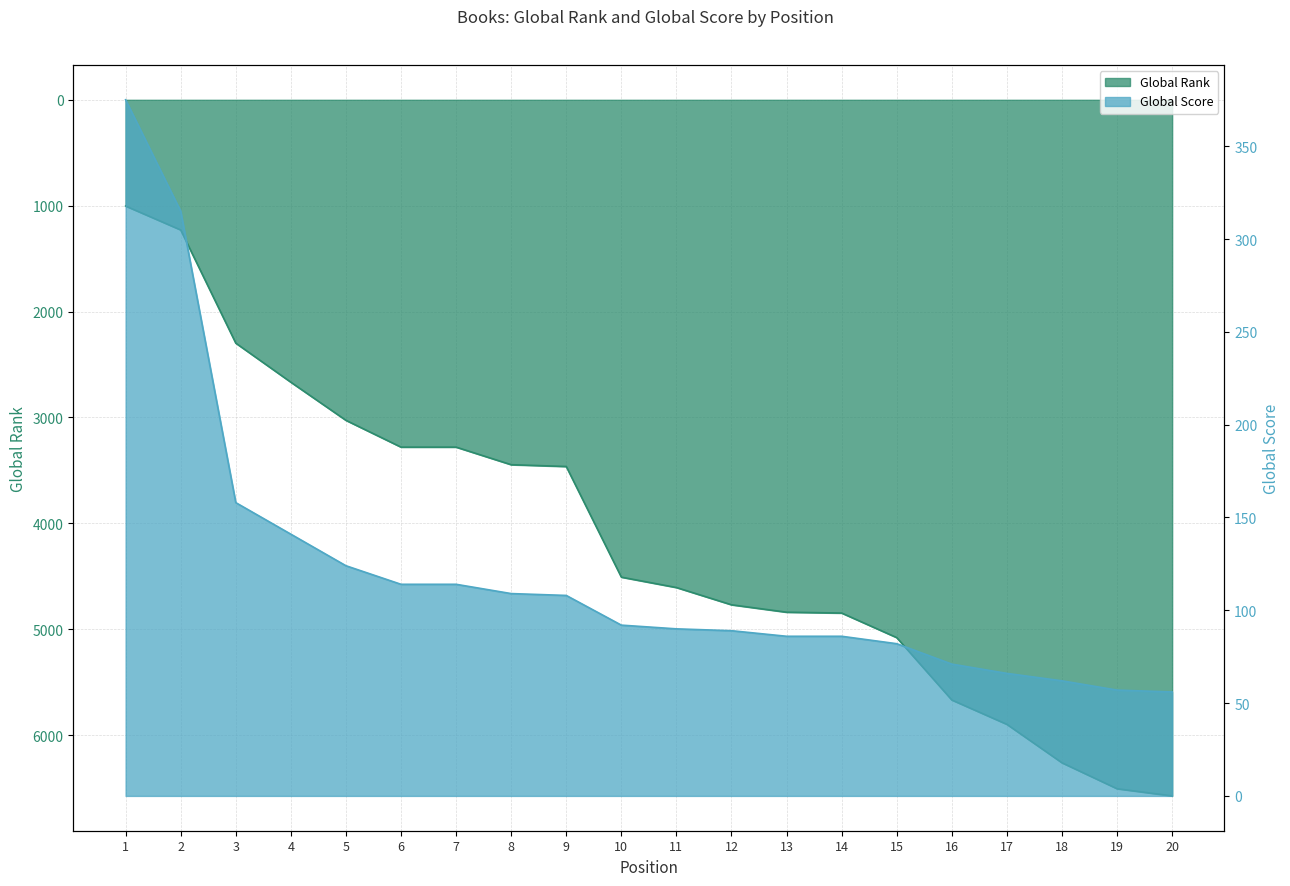

At which label is Global Rank closest to 3788?

9